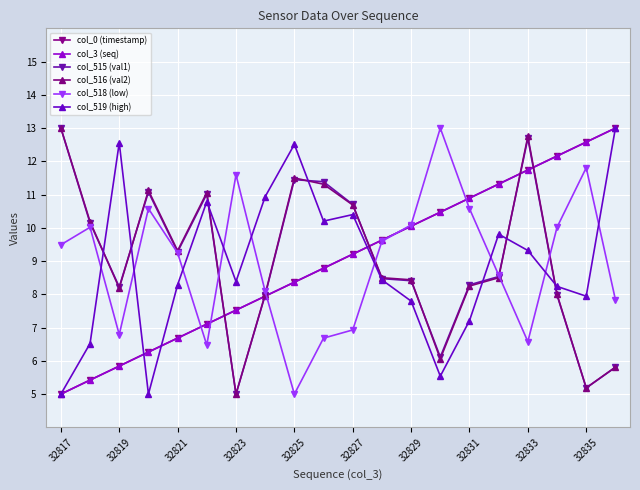

What is the value of the col_0 (timestamp) point at the 12th from the left?

9.6